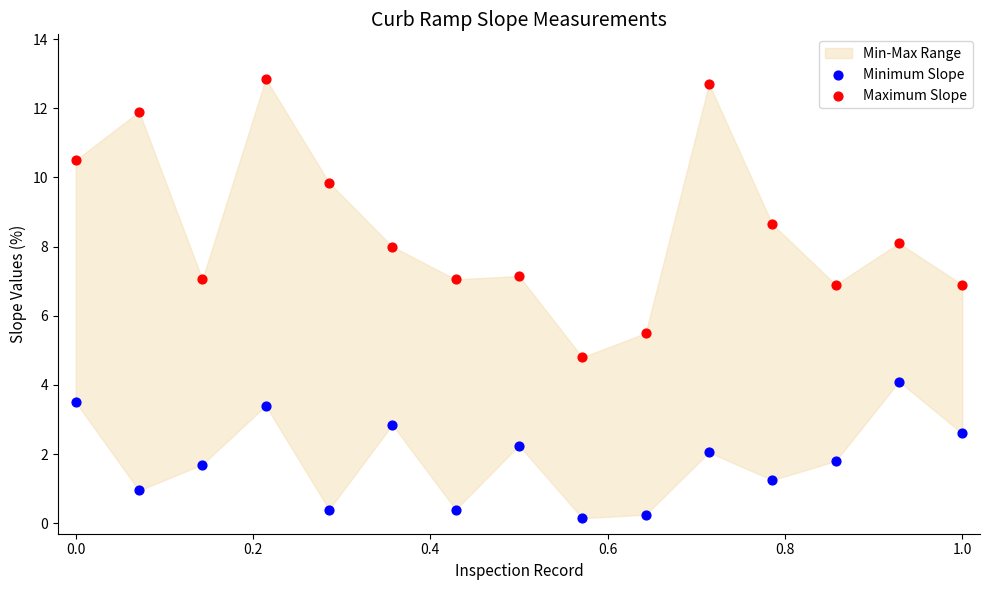

Across all series, what Y value is closest to 6?

5.5